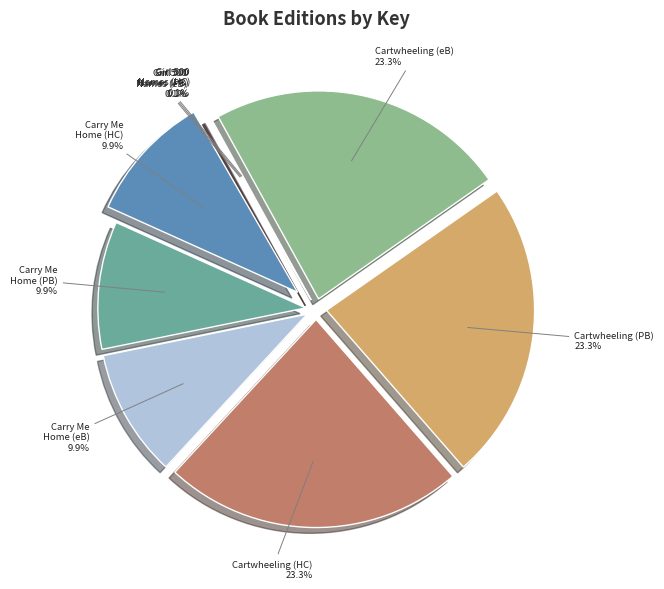

How many segments does this pie chart have?

9